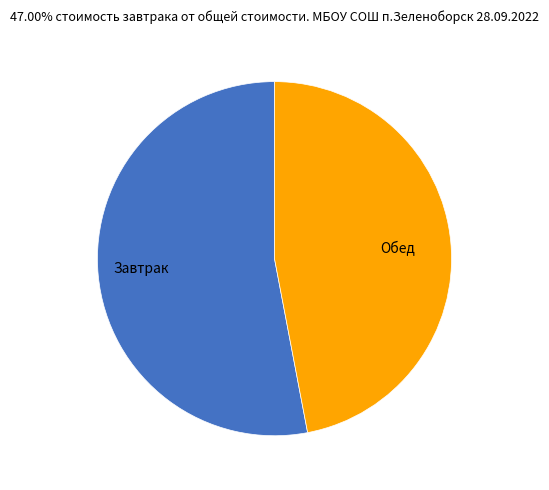

How many segments does this pie chart have?

2